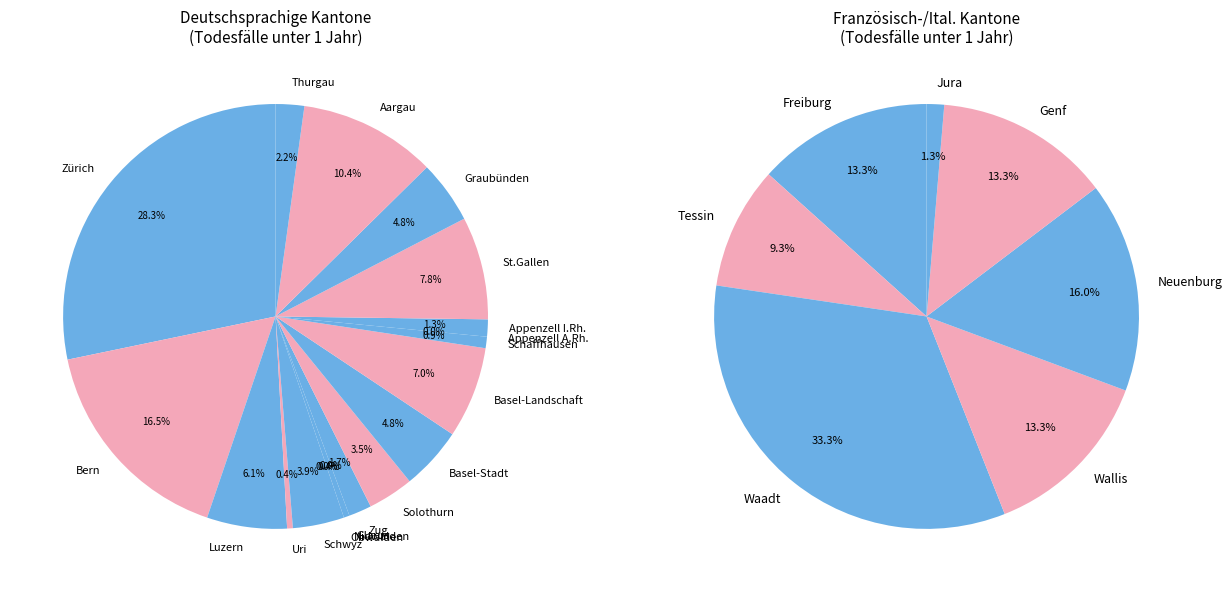

Which has a higher value, Genf or Solothurn?

Genf